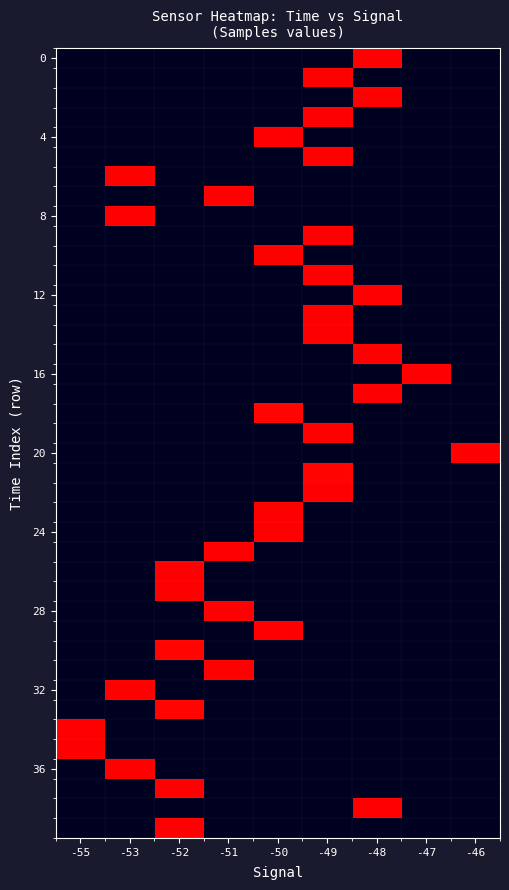

At how many categories does at least one series exceed 0?

9